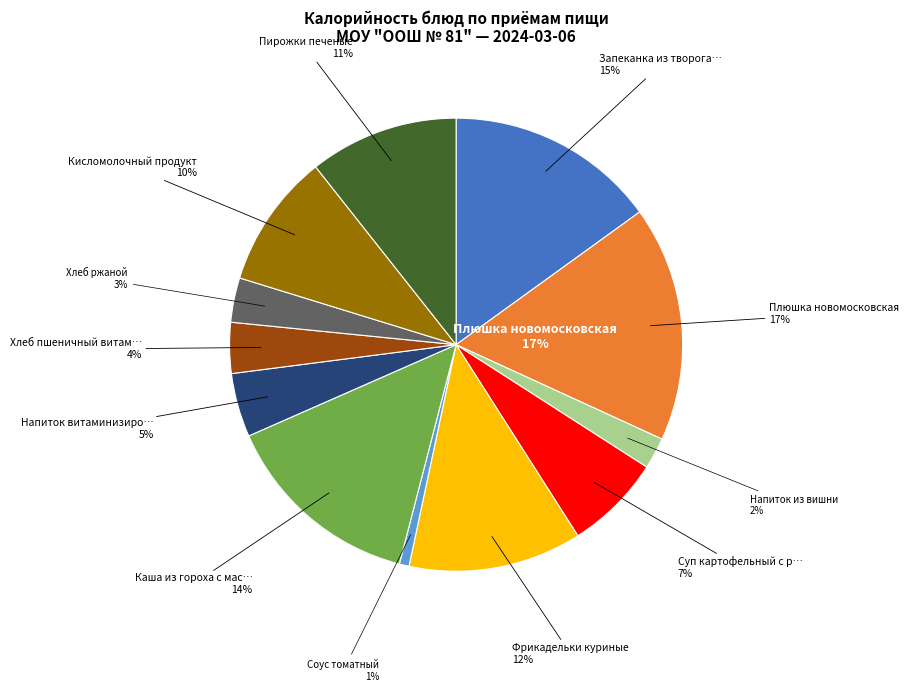

Rank the categories by value from lowest to highest.

Соус томатный, Напиток из вишни, Хлеб ржаной, Хлеб пшеничный витаминизированный, Напиток витаминизированный, Суп картофельный с рисом, Кисломолочный продукт, Пирожки печеные, Фрикадельки куриные, Каша из гороха с маслом, Запеканка из творога (с соусом), Плюшка новомосковская